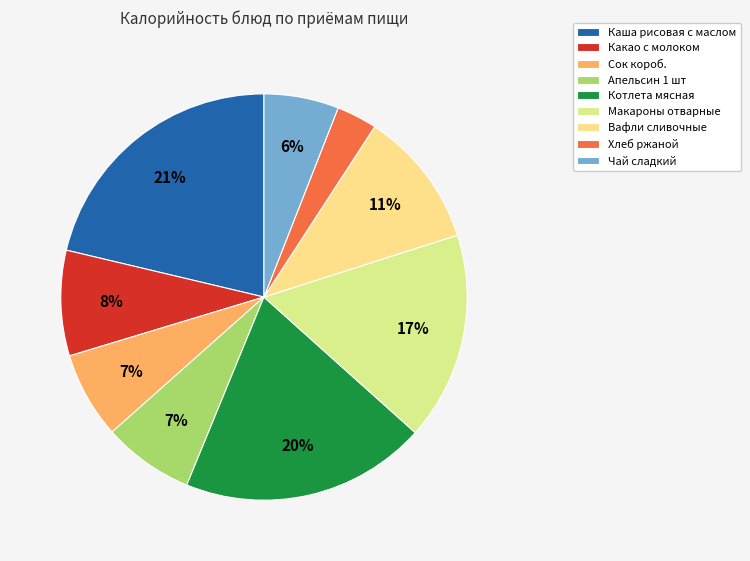

Count the number of slices in the pie.

9